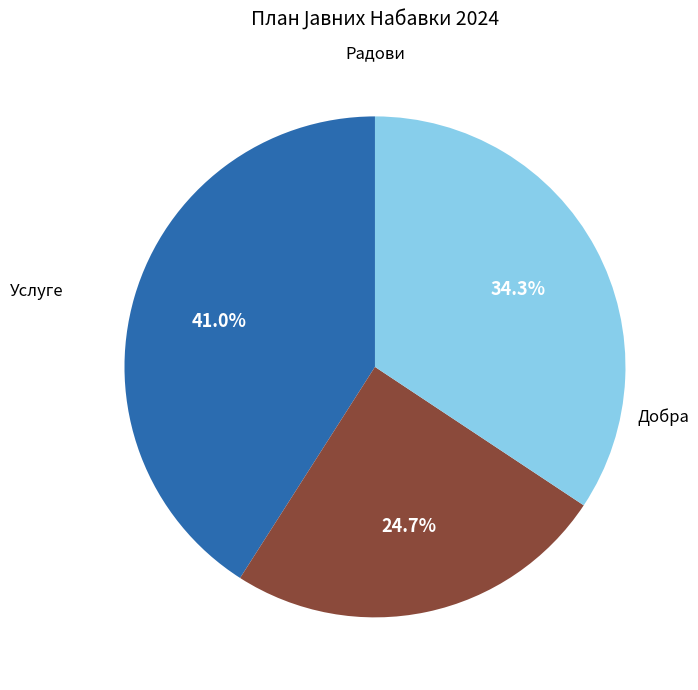

Is there a majority slice in this chart?

No